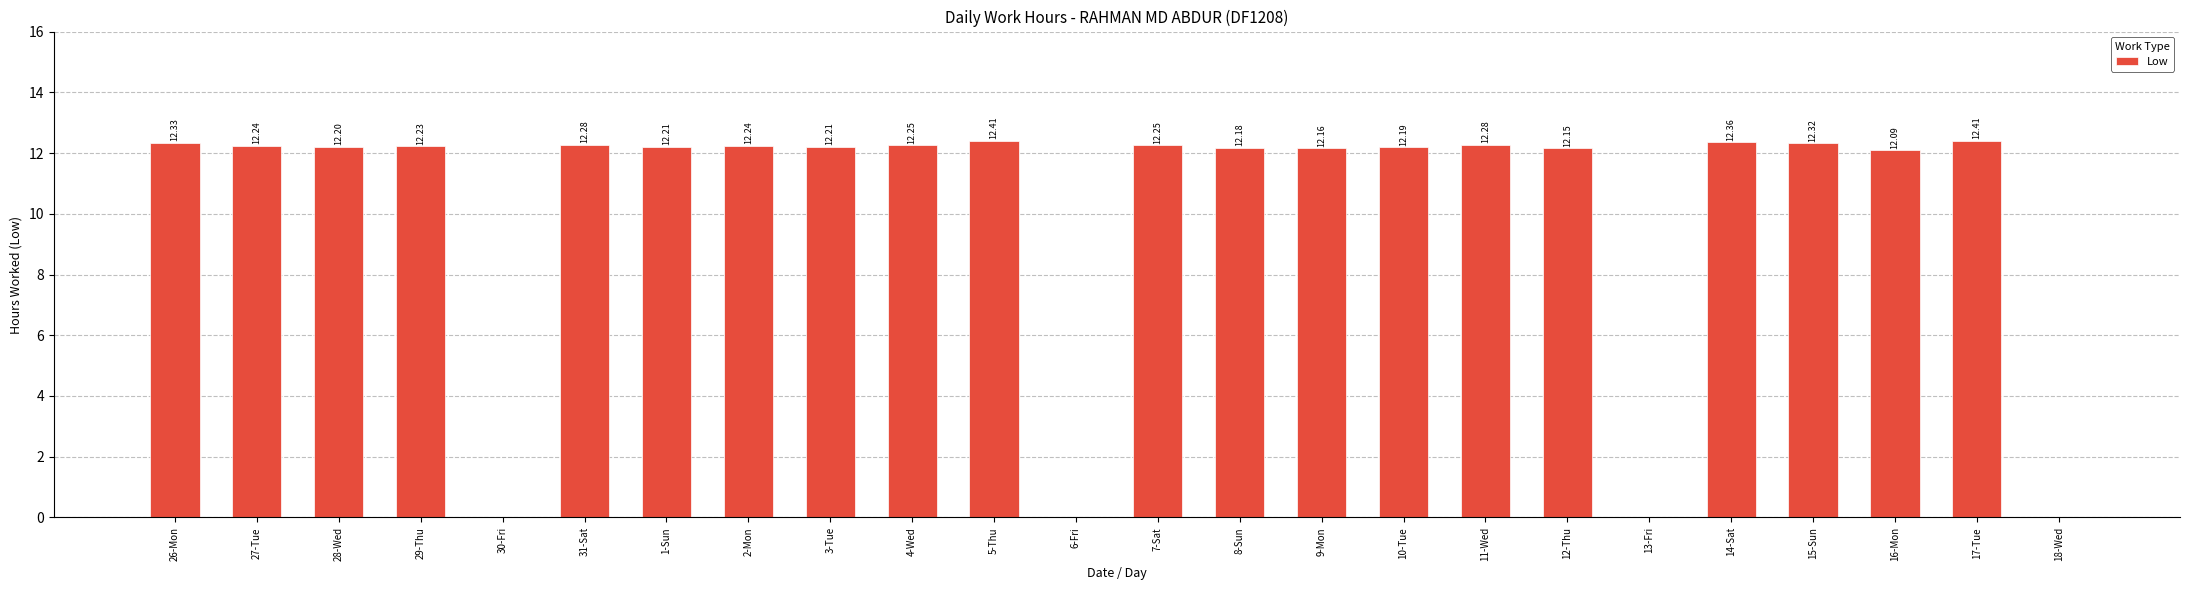

The chart shows a value of 12.2 at 12-Thu. True or false?

True